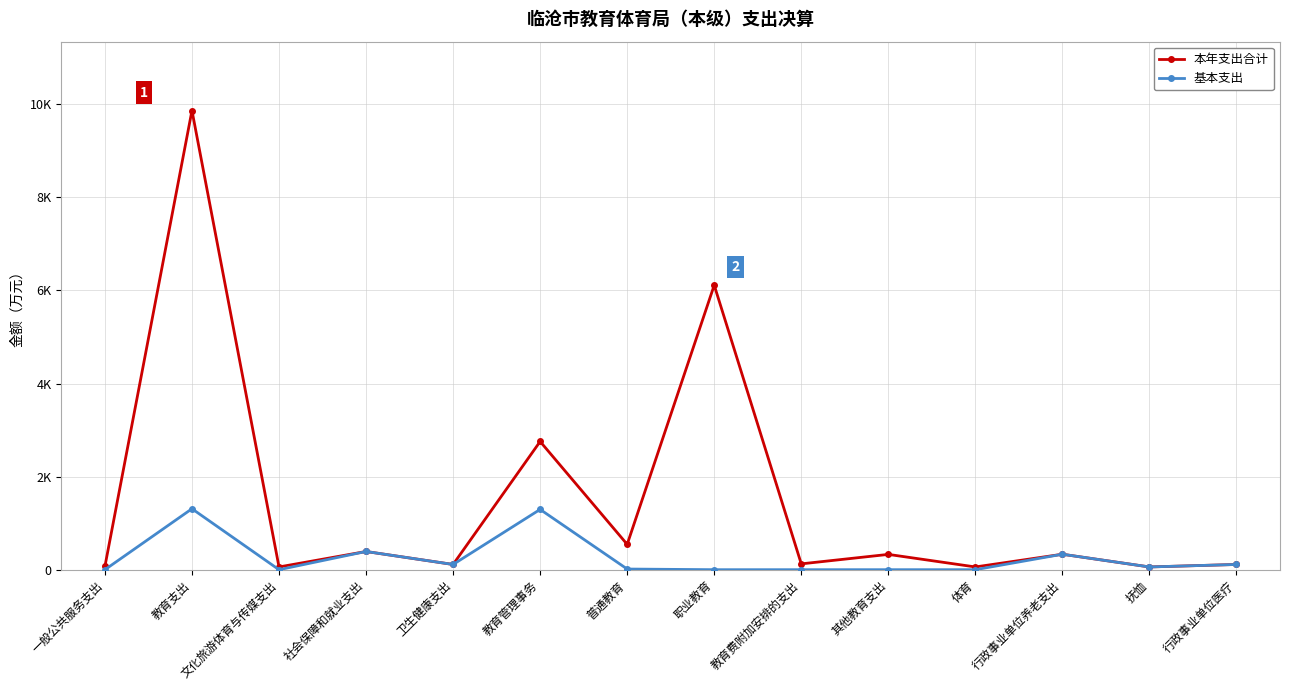

List the series in order of their peak value, highest first.

本年支出合计, 基本支出